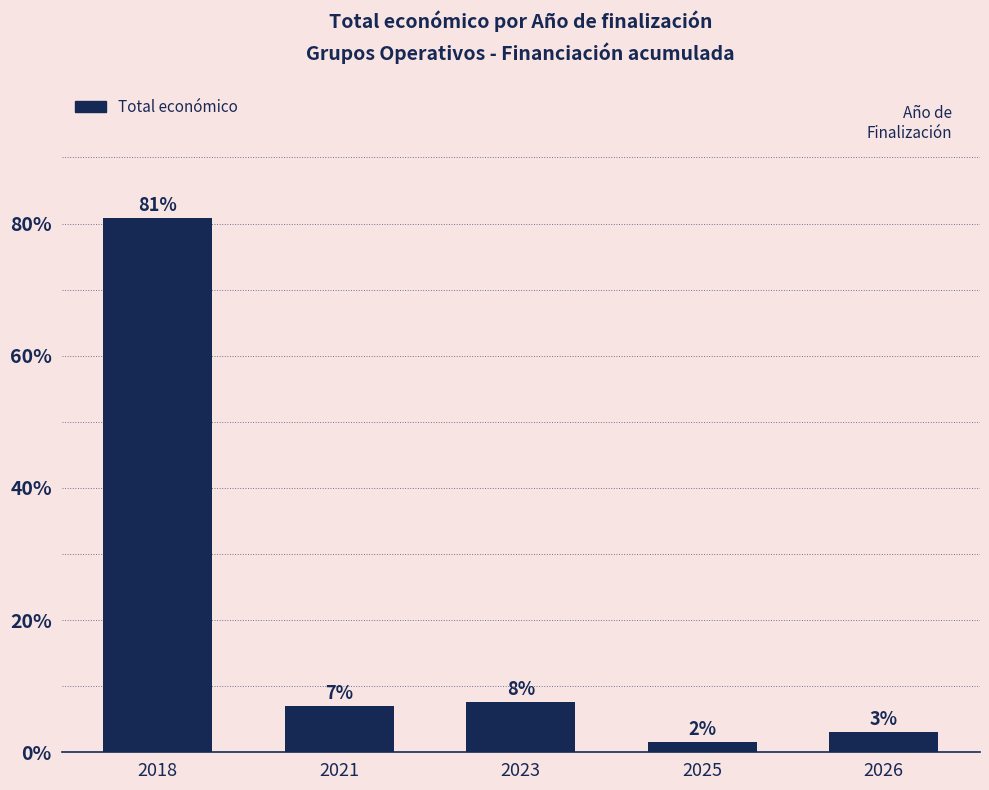

List the labels in order of value, largest first.

2018, 2023, 2021, 2026, 2025